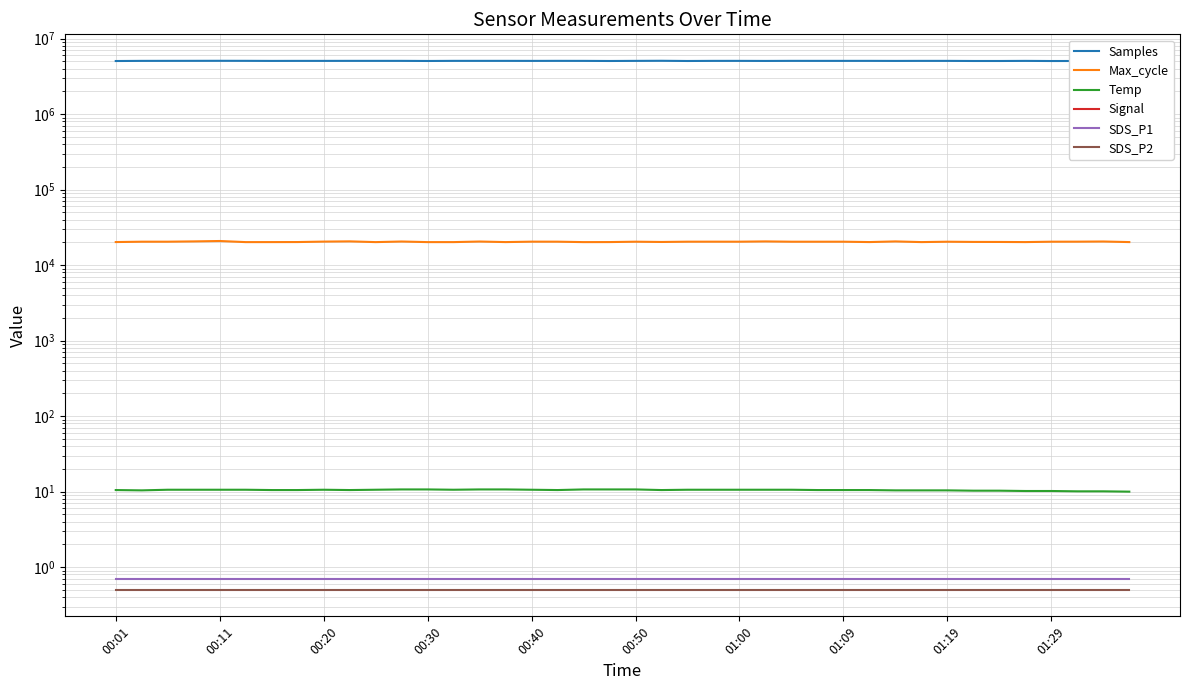

How many distinct data groups are displayed?

6